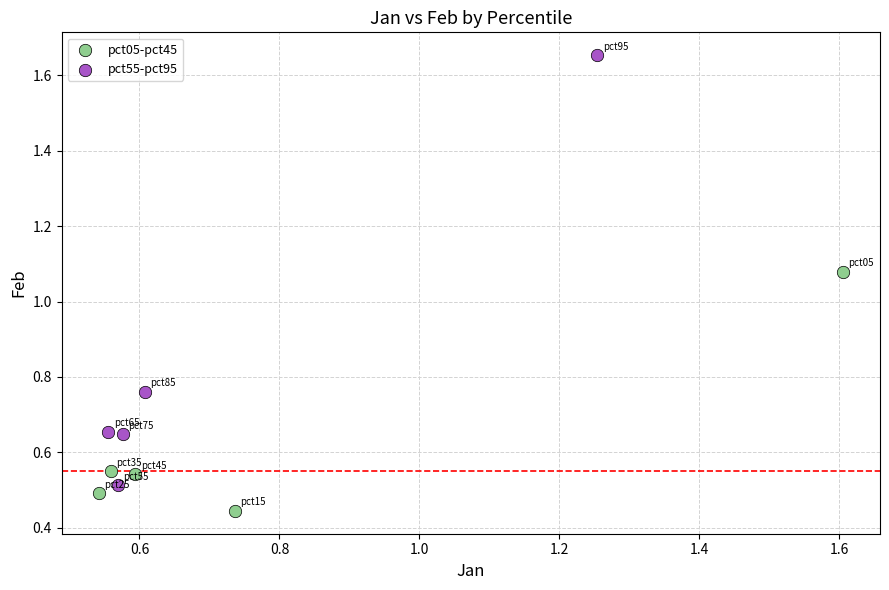

Which series has the largest Y range (max minus min)?

pct55-pct95